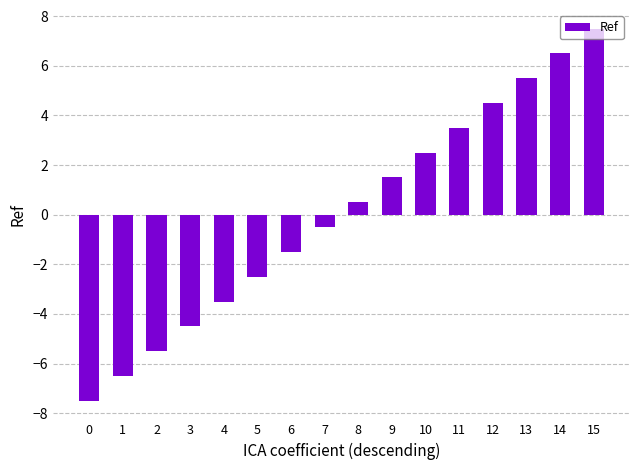

List the labels in order of value, smallest first.

0, 1, 2, 3, 4, 5, 6, 7, 8, 9, 10, 11, 12, 13, 14, 15